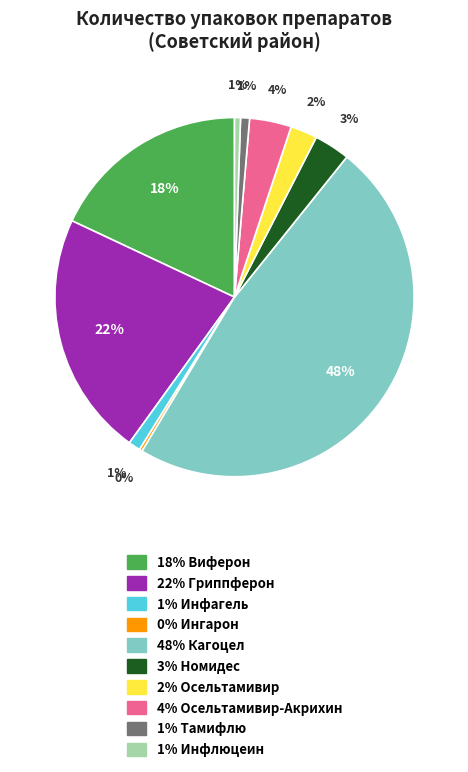

To the nearest percent, what is the difference between the largest and smallest slice percentages?

48%